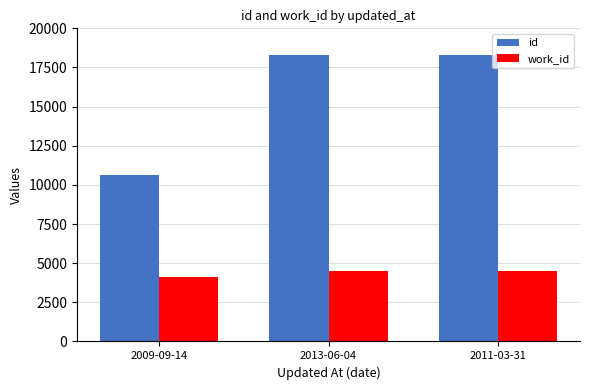

At how many categories does at least one series exceed 15123?

2